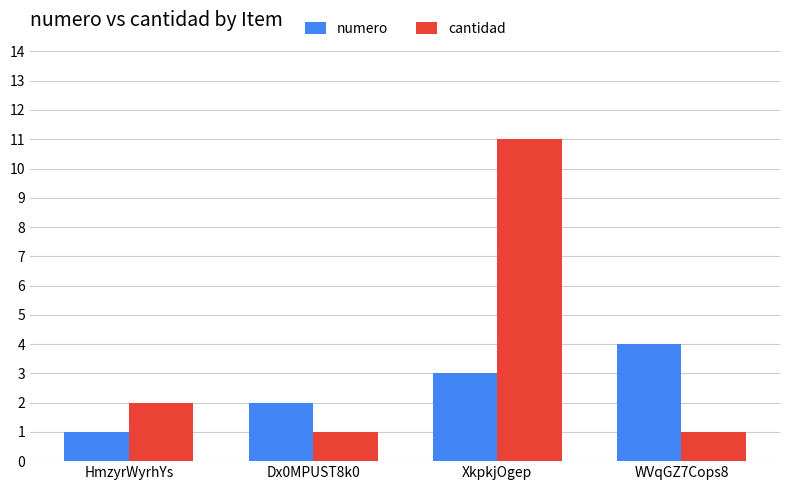

What is the value of the cantidad bar at the 2nd from the left?

1